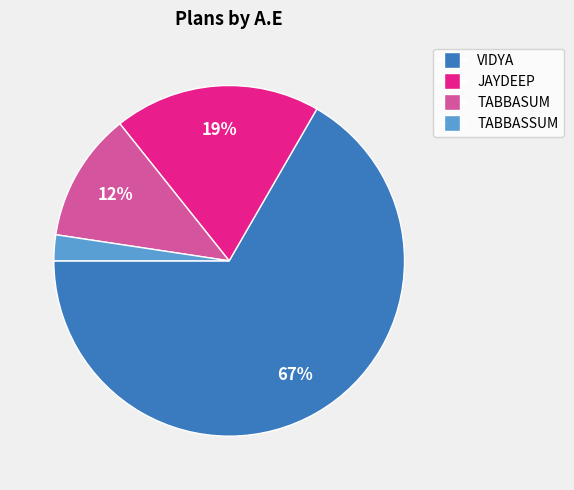

To the nearest percent, what is the difference between the JAYDEEP and VIDYA slice percentages?

48%